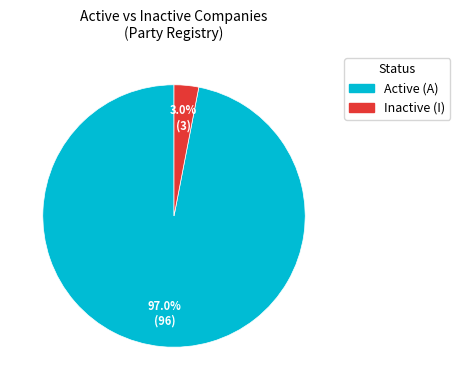

To the nearest percent, what is the difference between the largest and smallest slice percentages?

94%